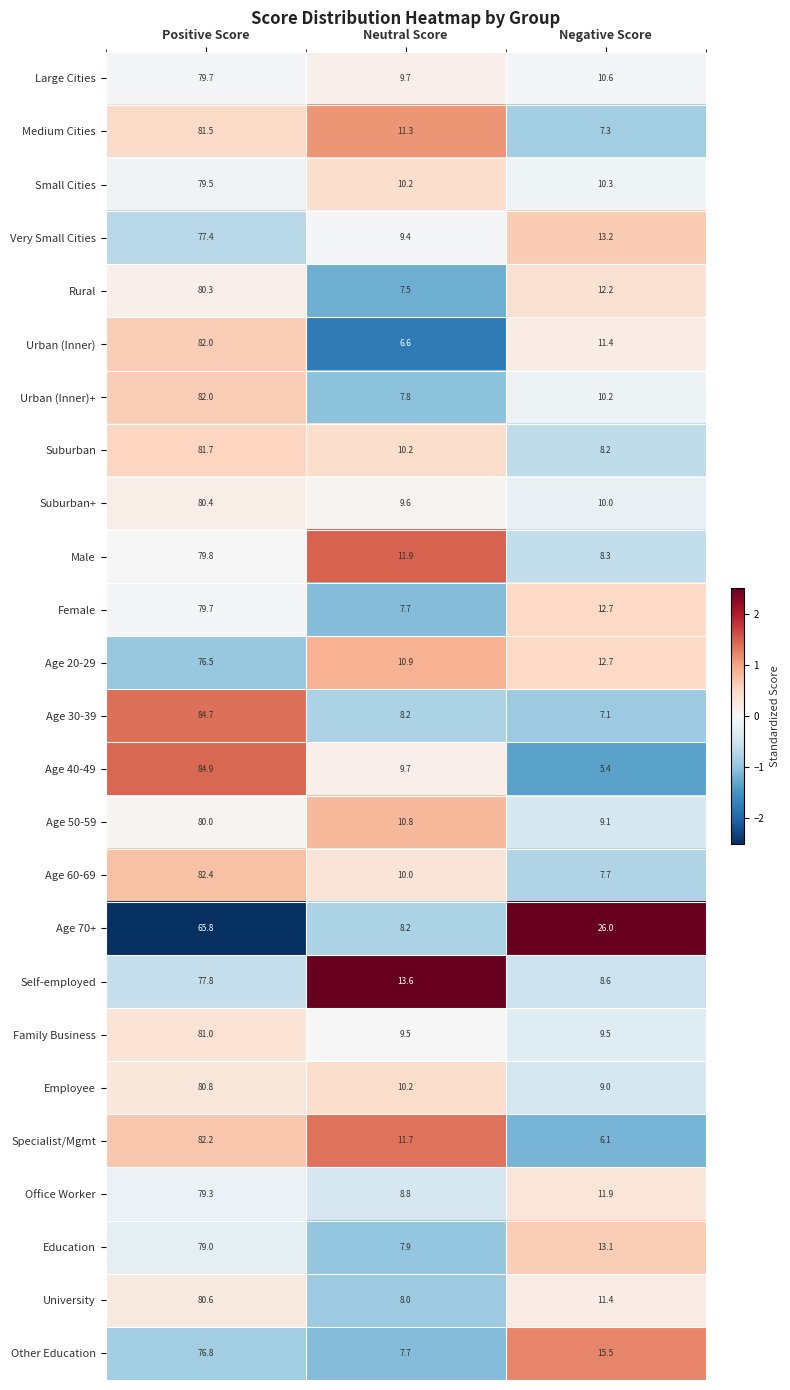

What is the total value across all series at Positive Score?

1995.8